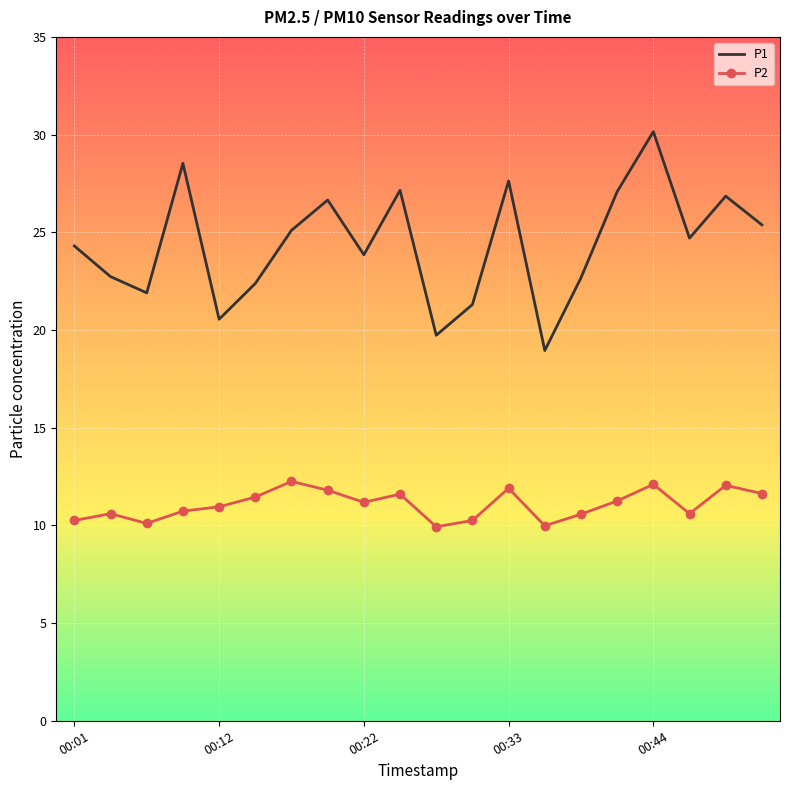

Which series has the largest total across all categories?

P1